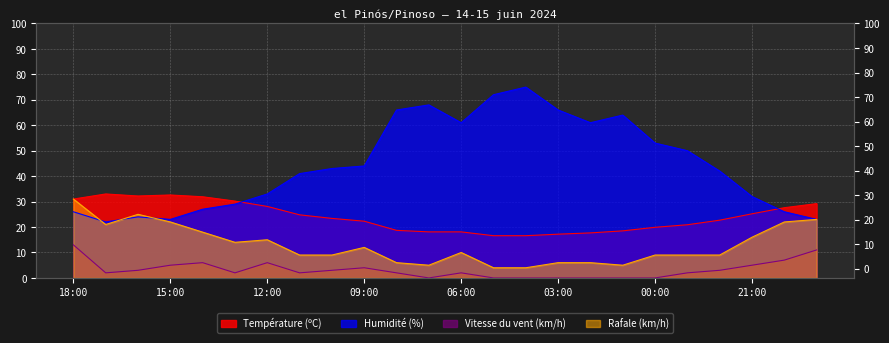

True or false: Rafale (km/h) and Vitesse du vent (km/h) cross at least once.

False